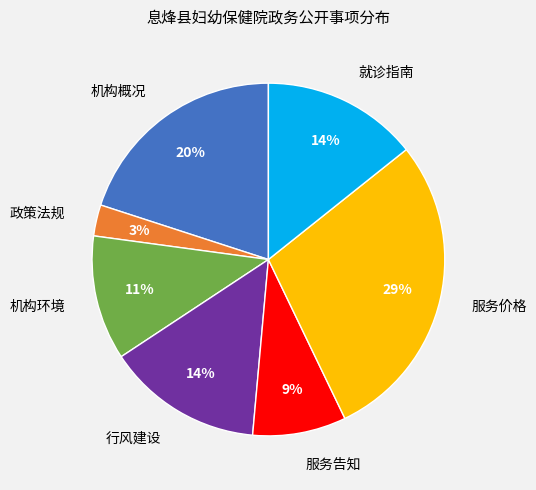

To the nearest percent, what is the difference between the largest and smallest slice percentages?

26%